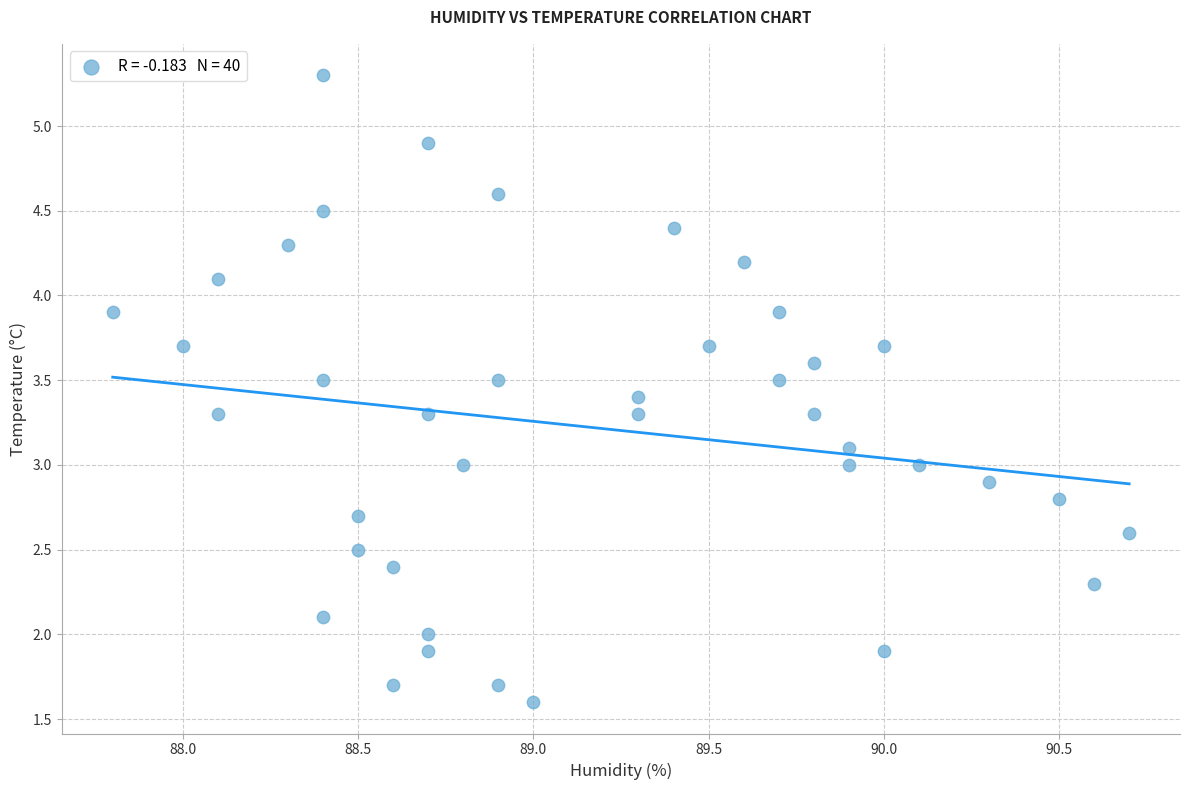

What is the range of Y values (max minus min)?

3.7